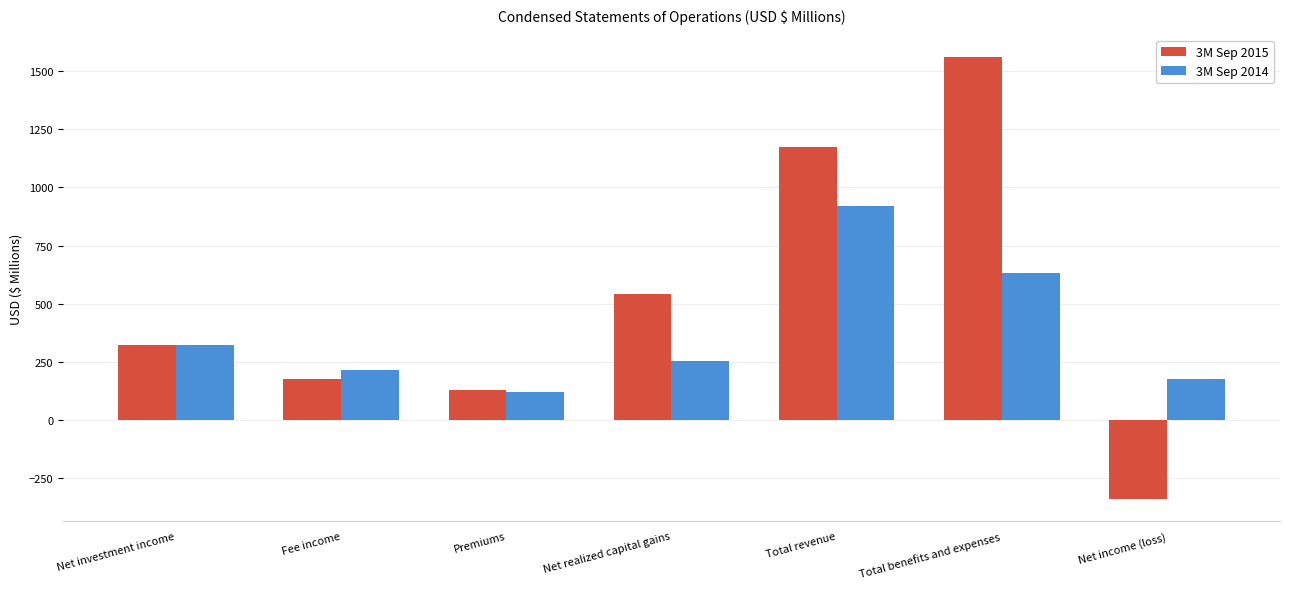

True or false: 3M Sep 2014 has a value of 179.3 at Net income (loss).

True